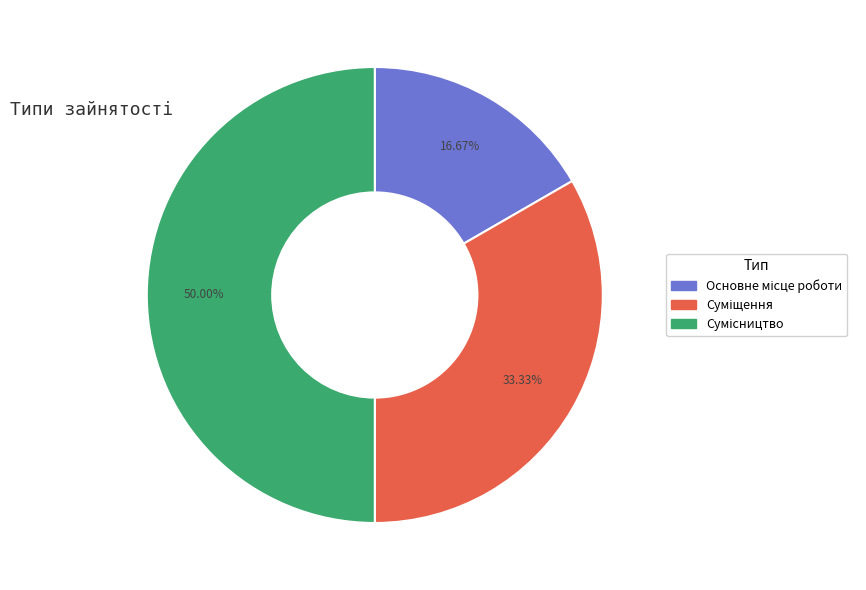

How many segments does this pie chart have?

3